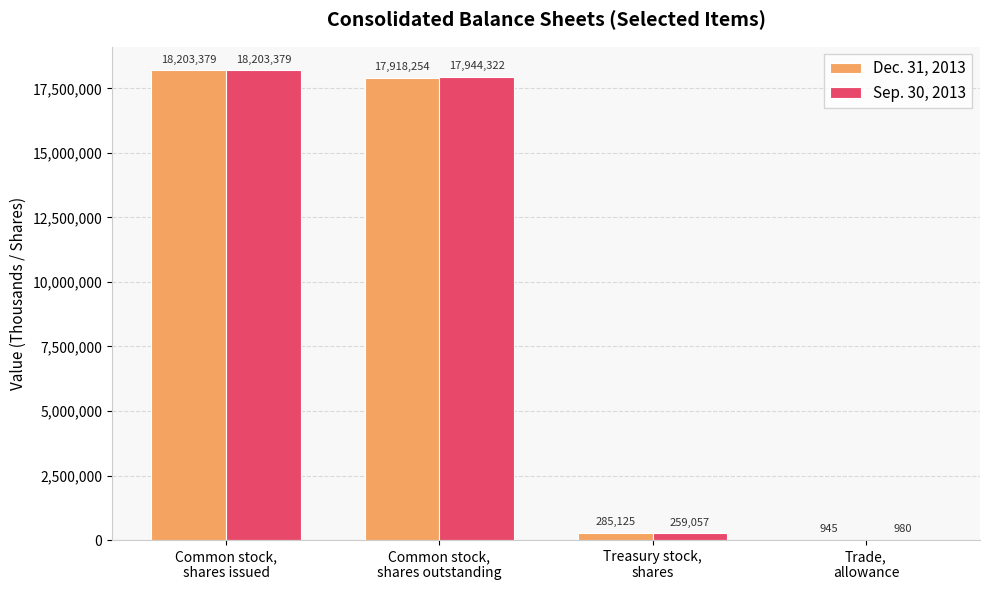

Which series has the largest total across all categories?

Sep. 30, 2013